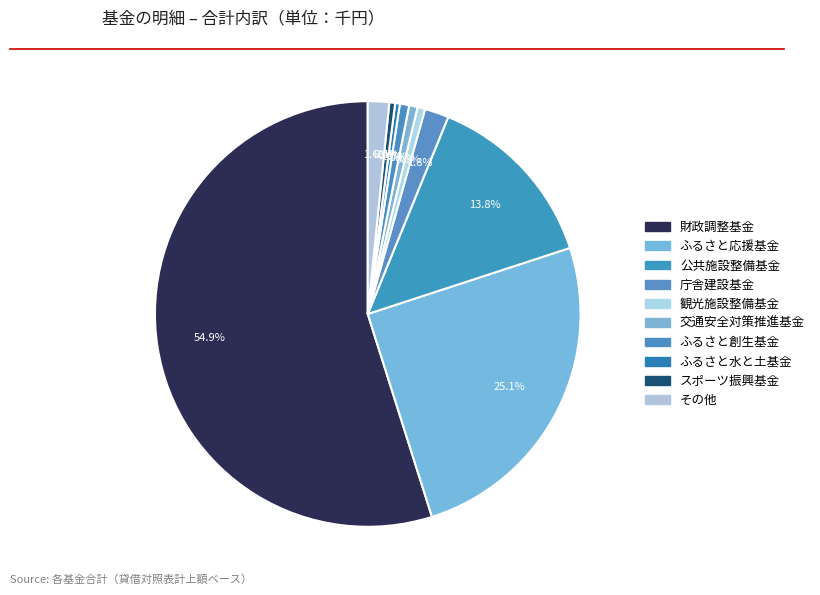

How much of the chart is everything except 観光施設整備基金?

99.4%